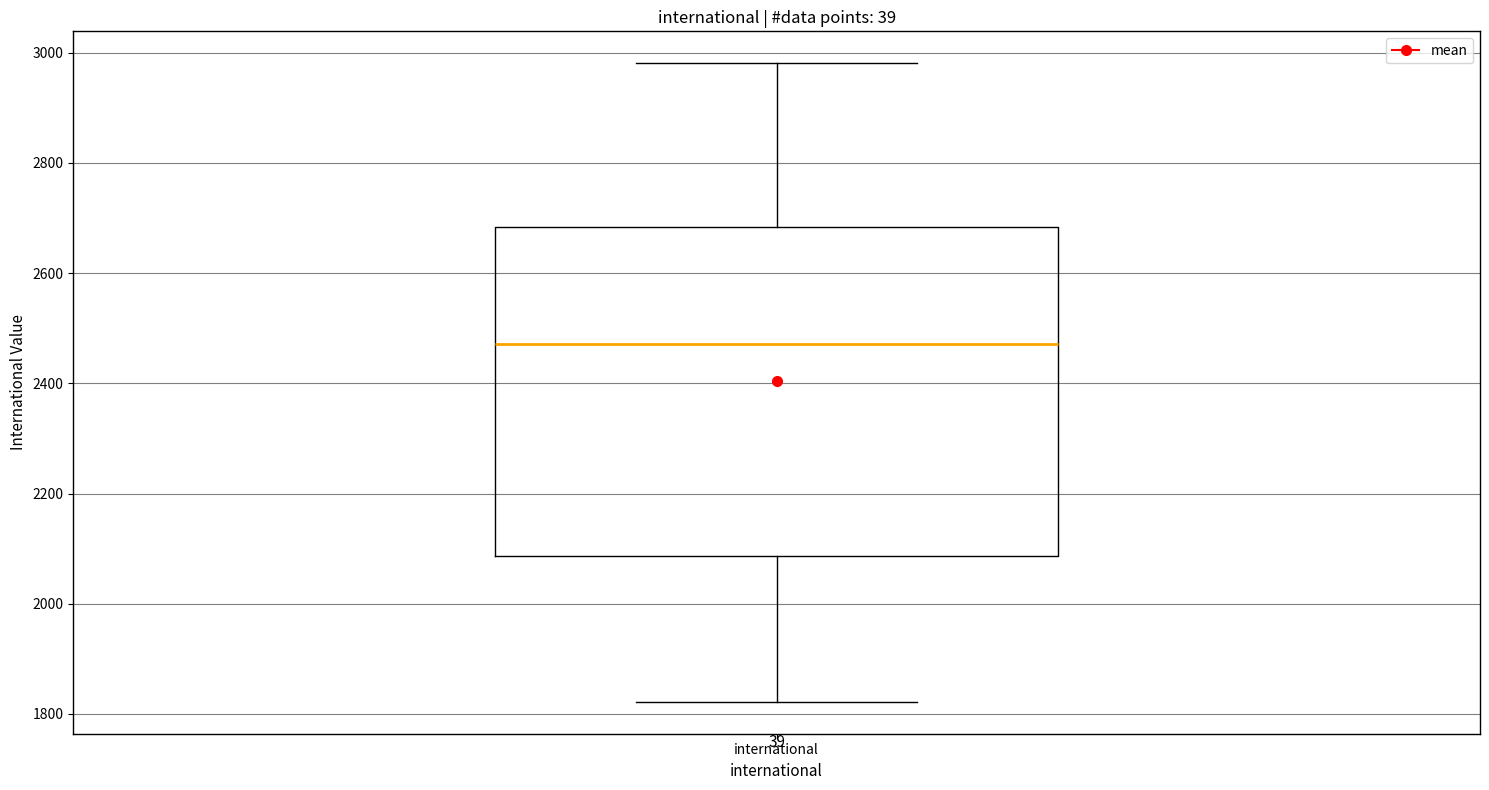

Where does the upper whisker of the box for international end on the y-axis? The values are not printed on the chart, so give them approximately, as read against the axis.

2980